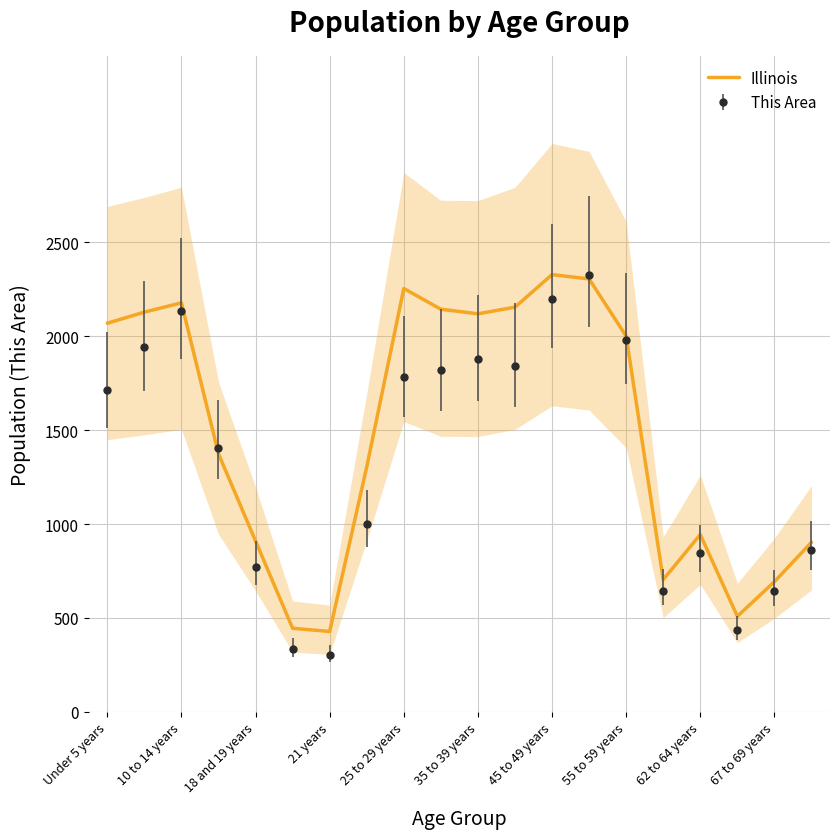

What is the highest value of the Illinois series?

2328.0